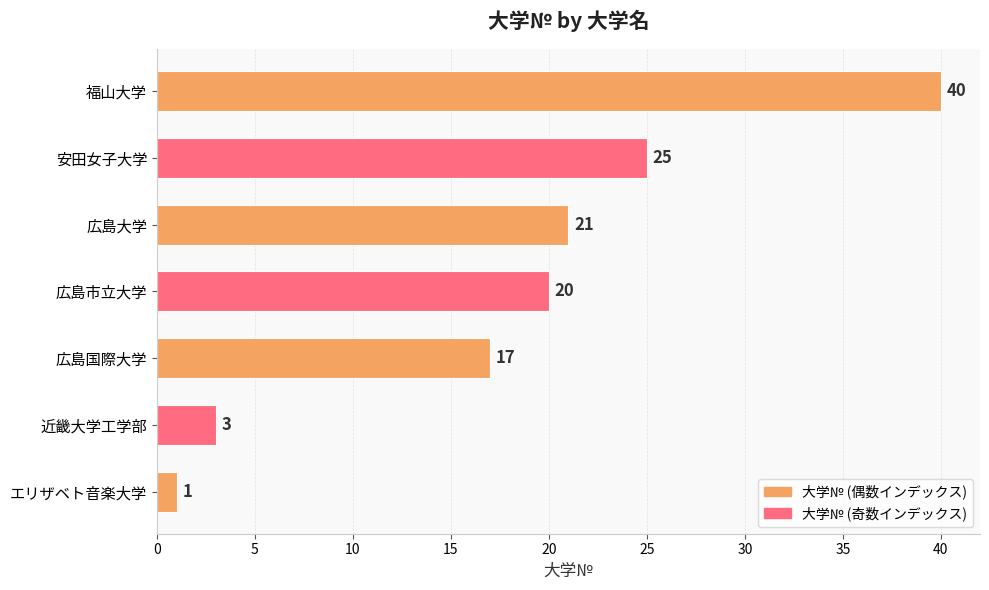

The chart shows a value of 40 at 福山大学. True or false?

True